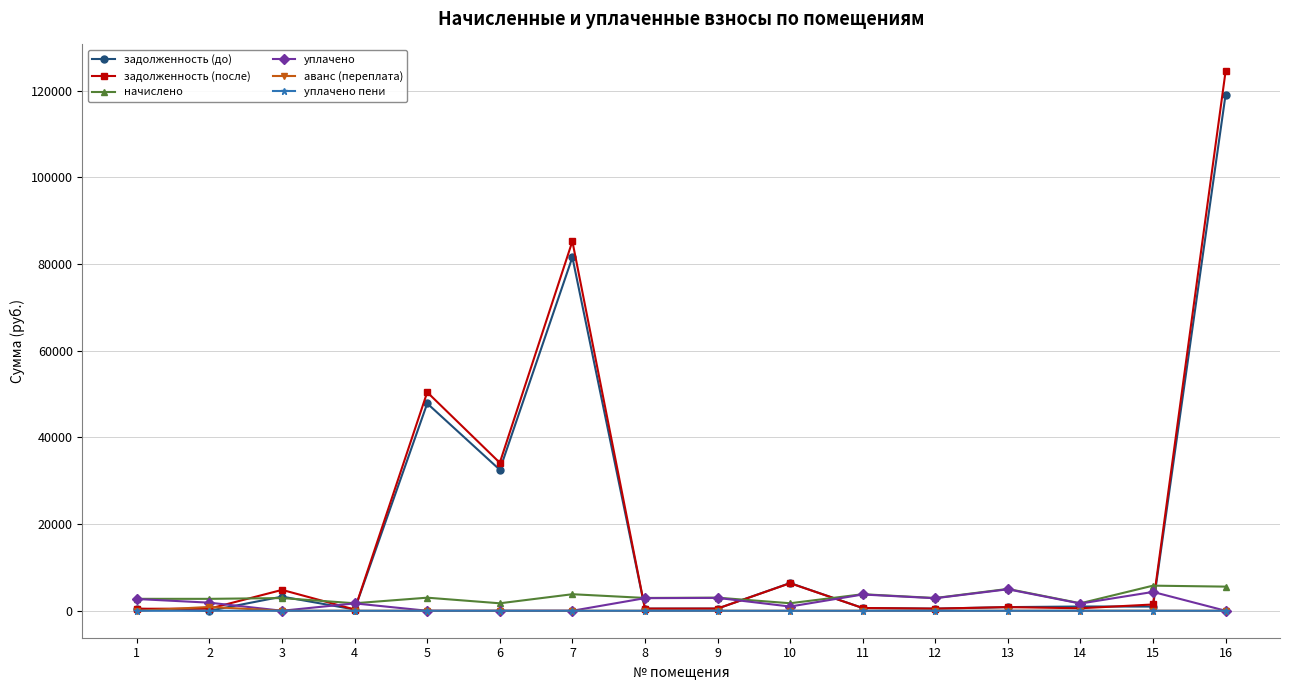

Between 6 and 11, which series saw the biggest shift?

задолженность (после)